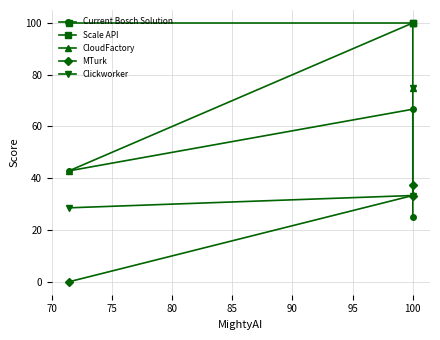

How many values in the CloudFactory series exceed 75?

1